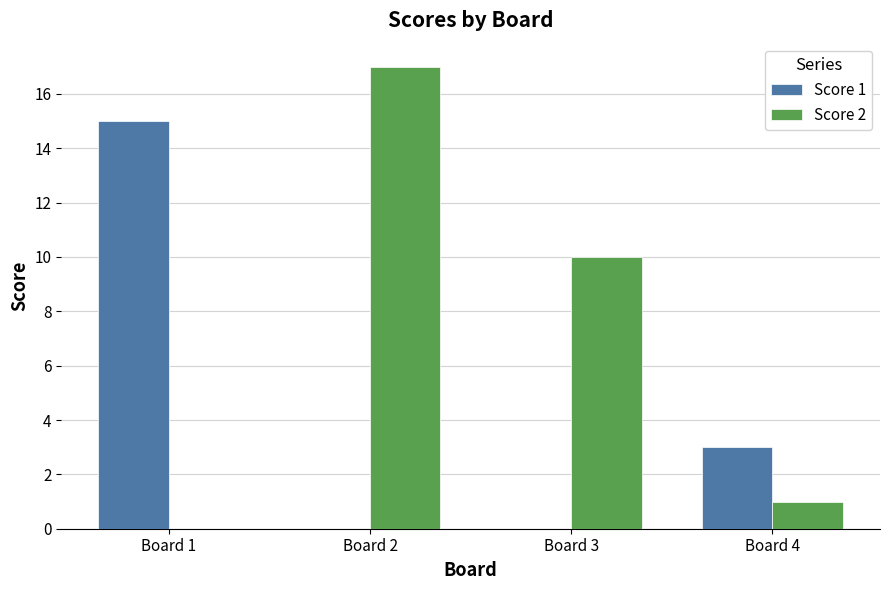

Where does the Score 2 series first go above 10?

Board 2